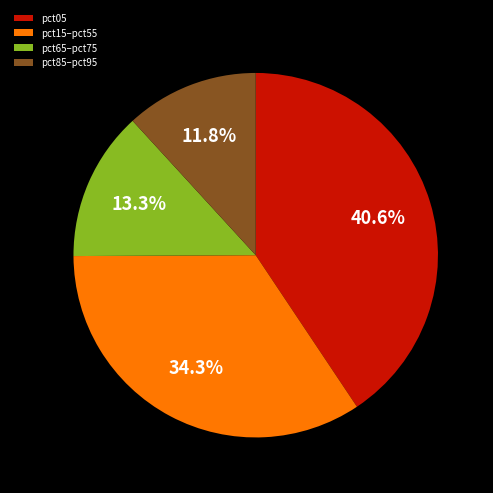

Which category has the biggest portion of the pie?

pct05